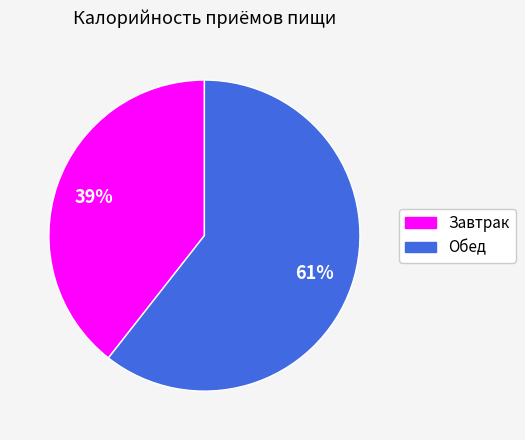

True or false: Обед accounts for 61% of the total.

True